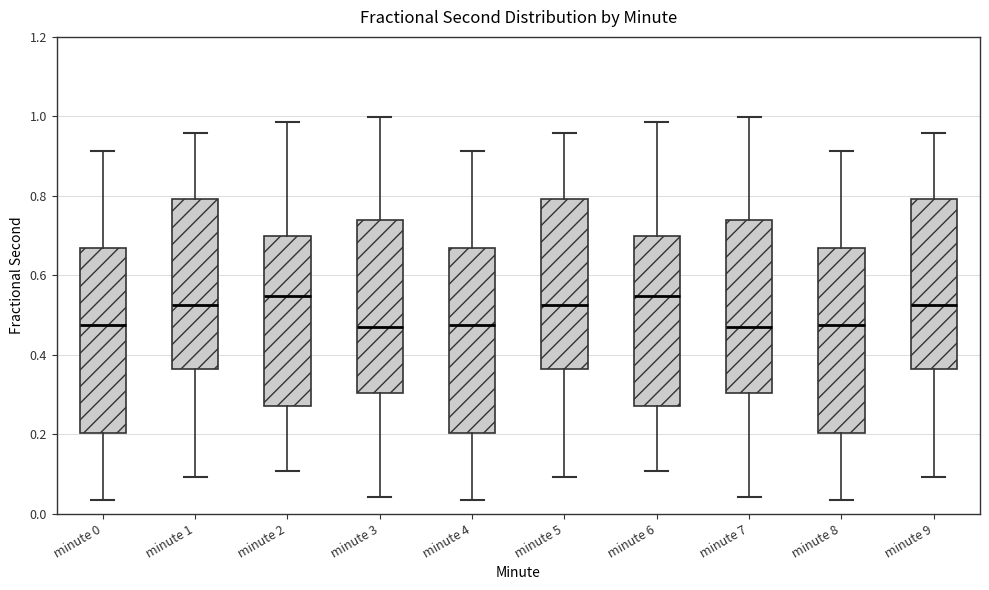

Reading left to right, transcribe this box plot: for each box, give where its median line is, the range the box spans, and where its two whiskers end, as read against the y-axis. The values are not printed on the chart, so give them approximately, as read against the axis.

minute 0: median 0.48, box 0.20 to 0.66, whiskers 0.04 to 0.92
minute 1: median 0.52, box 0.36 to 0.80, whiskers 0.10 to 0.96
minute 2: median 0.54, box 0.28 to 0.70, whiskers 0.10 to 0.98
minute 3: median 0.46, box 0.30 to 0.74, whiskers 0.04 to 1.00
minute 4: median 0.48, box 0.20 to 0.66, whiskers 0.04 to 0.92
minute 5: median 0.52, box 0.36 to 0.80, whiskers 0.10 to 0.96
minute 6: median 0.54, box 0.28 to 0.70, whiskers 0.10 to 0.98
minute 7: median 0.46, box 0.30 to 0.74, whiskers 0.04 to 1.00
minute 8: median 0.48, box 0.20 to 0.66, whiskers 0.04 to 0.92
minute 9: median 0.52, box 0.36 to 0.80, whiskers 0.10 to 0.96